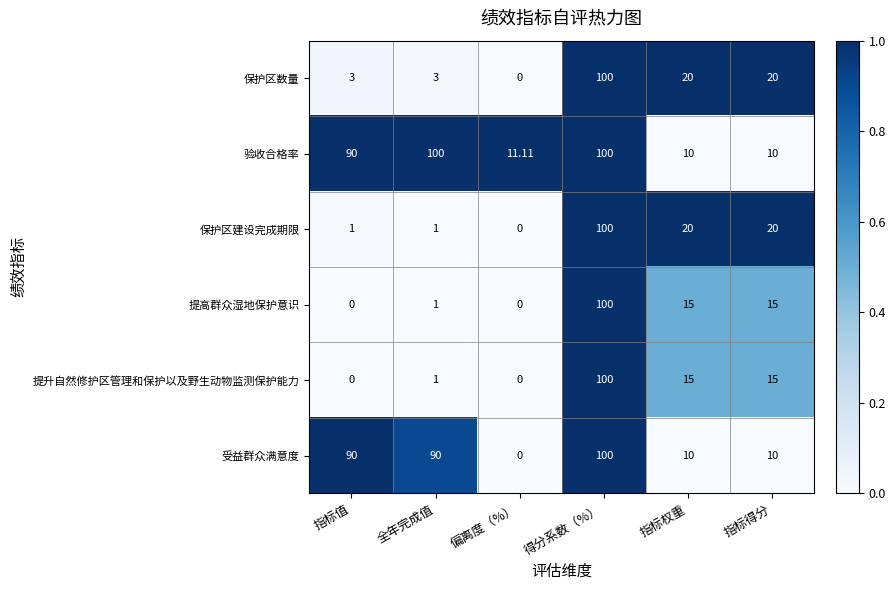

Is the value of 保护区数量 at 得分系数（%） greater than the value of 受益群众满意度 at 指标得分?

Yes